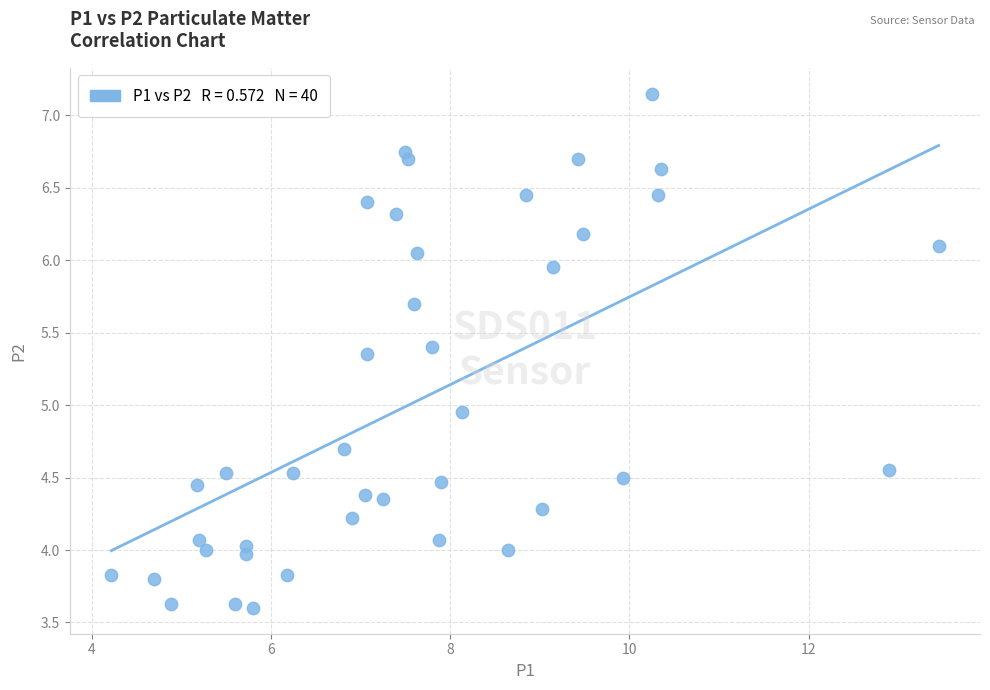

What is the range of X values (max minus min)?

9.2